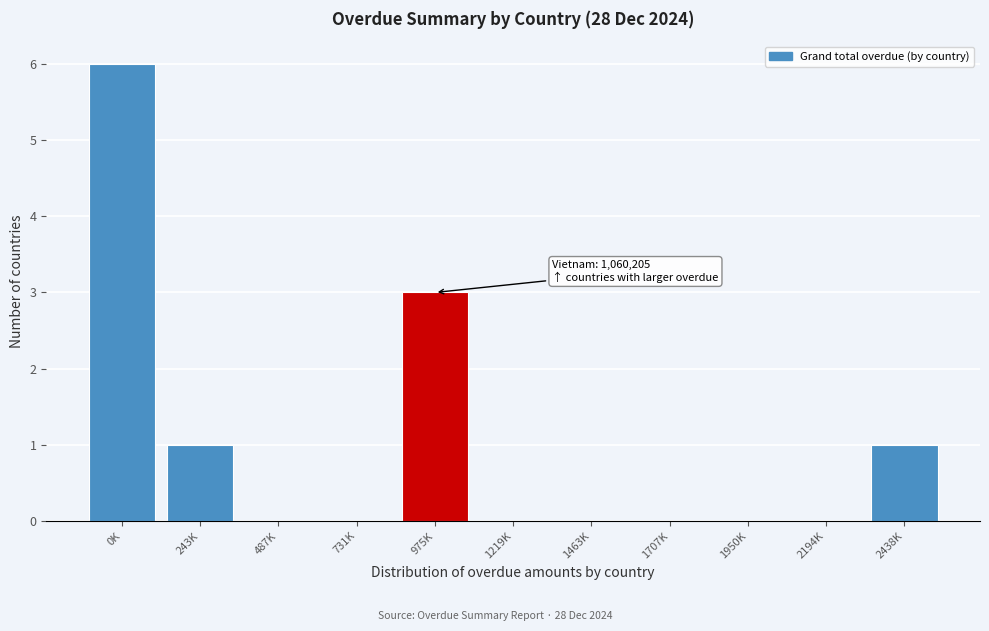

Reading left to right, what are all the values shown in this chart?

0K=6	243K=1	487K=0	731K=0	975K=3	1219K=0	1463K=0	1707K=0	1950K=0	2194K=0	2438K=1